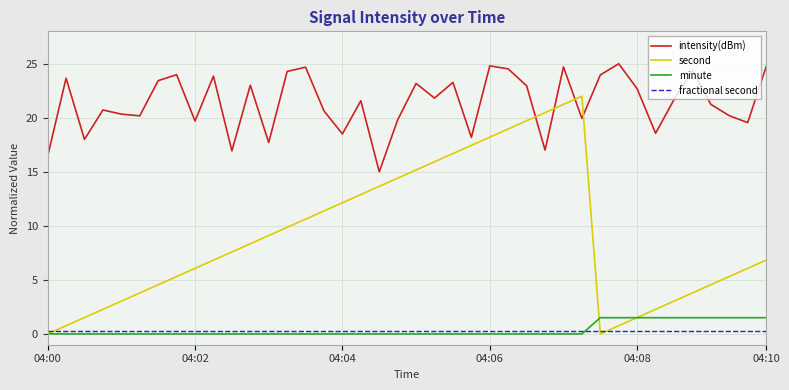

True or false: intensity(dBm) has more than 2 points higher than both neighbors.

True